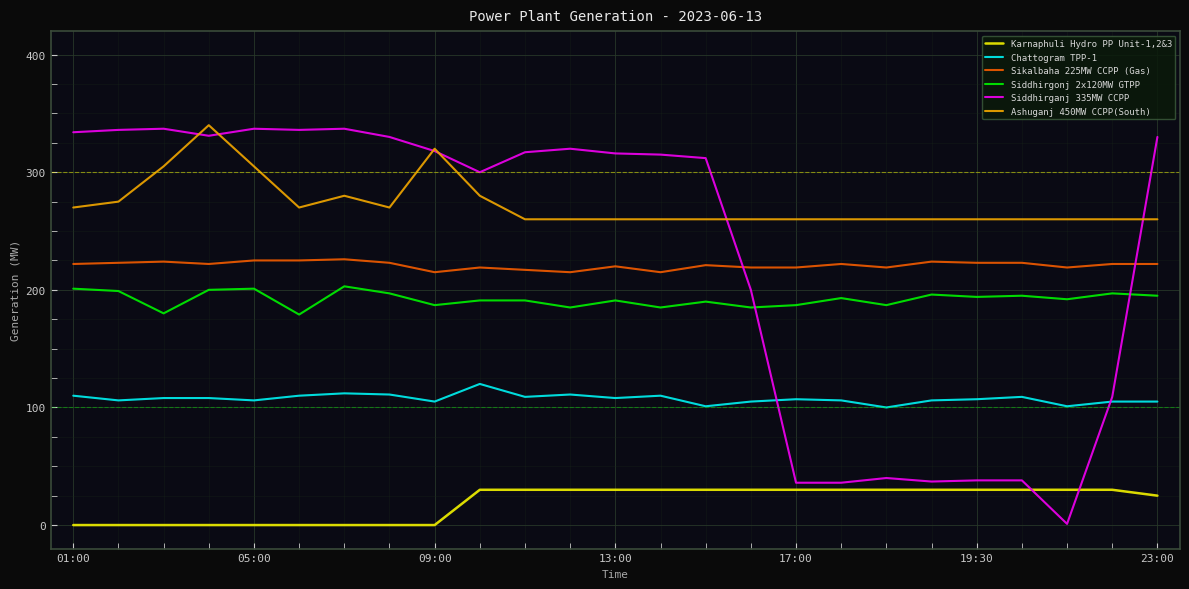

True or false: Siddhirganj 335MW CCPP has more than 0 interior local peaks.

True